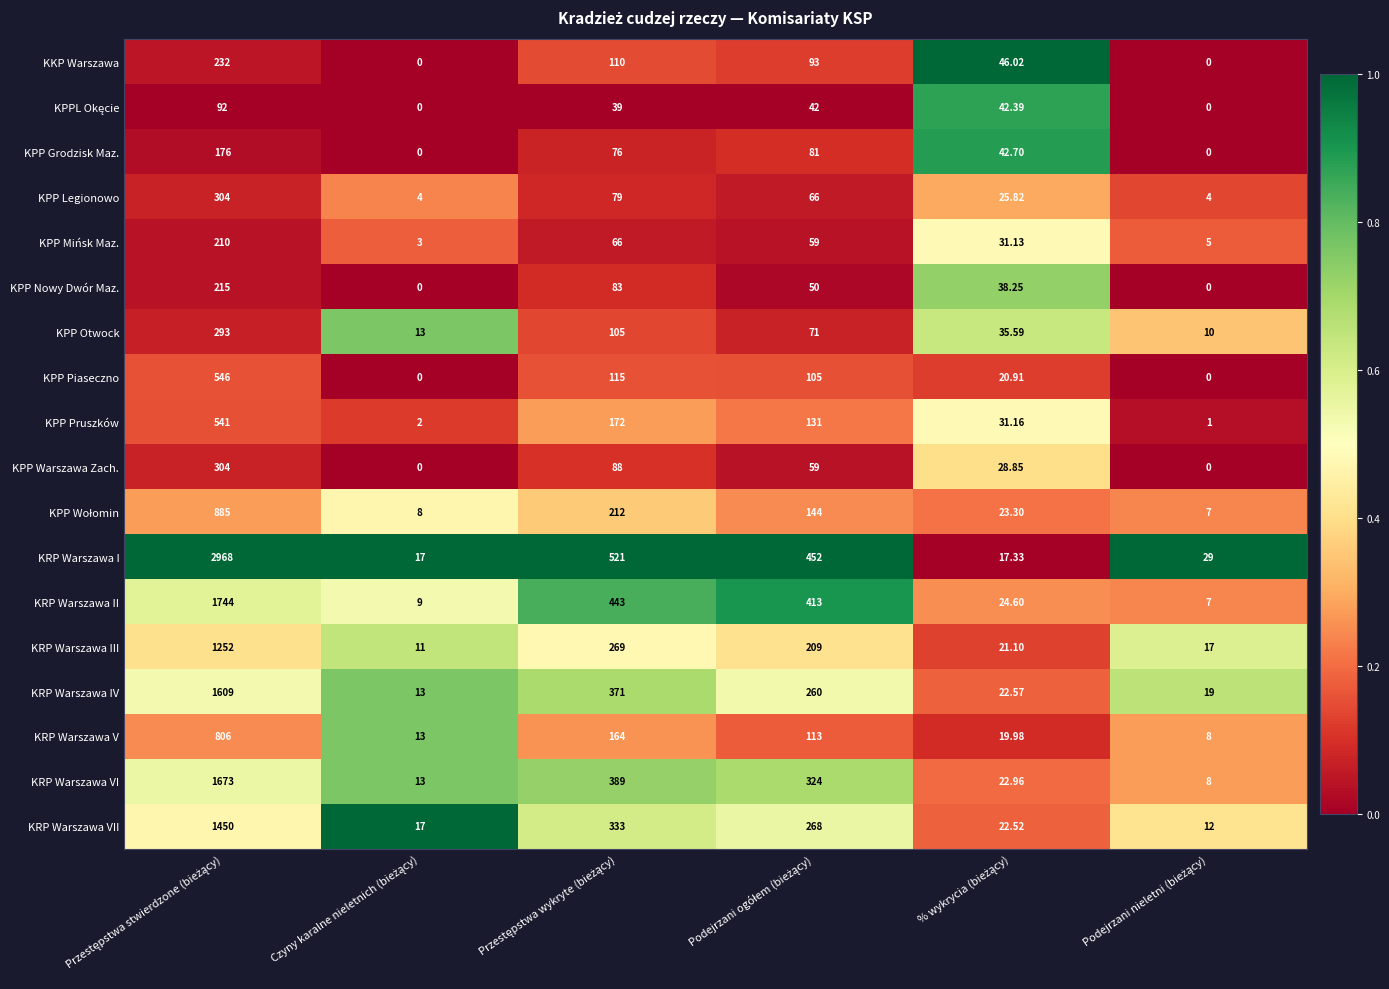

Which series has the widest spread of values?

KRP Warszawa I